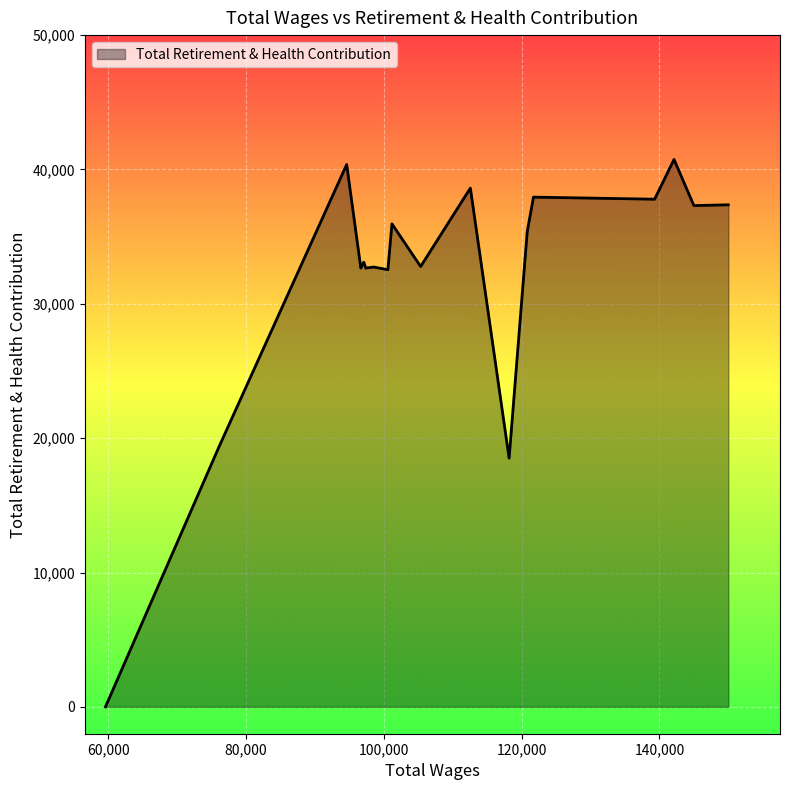

What is the greatest value displayed?

40747